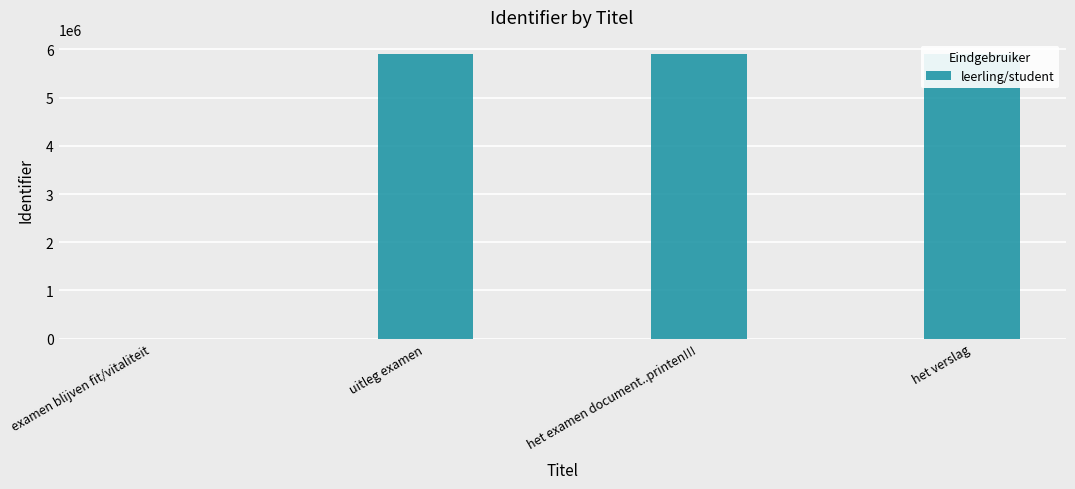

How many data points are above 5908382?

1